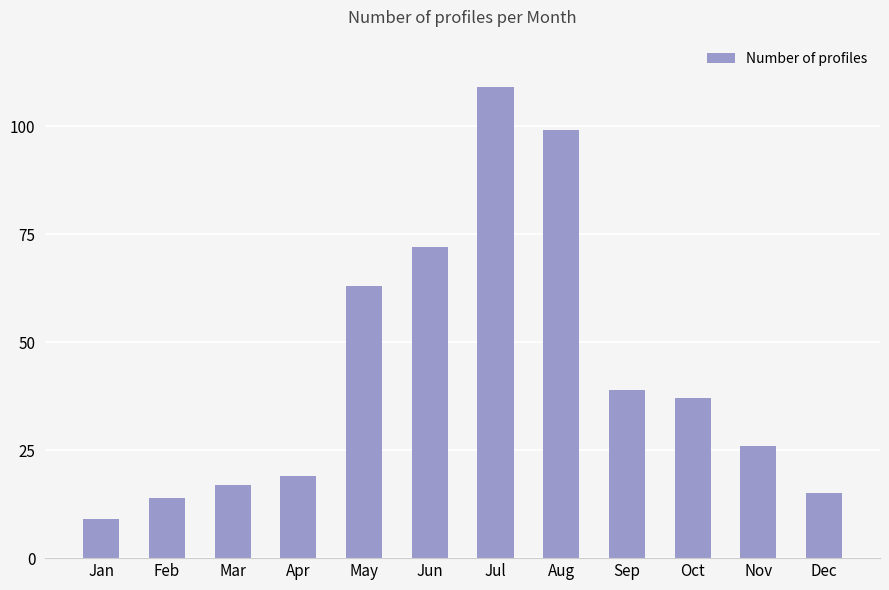

List the labels in order of value, largest first.

Jul, Aug, Jun, May, Sep, Oct, Nov, Apr, Mar, Dec, Feb, Jan